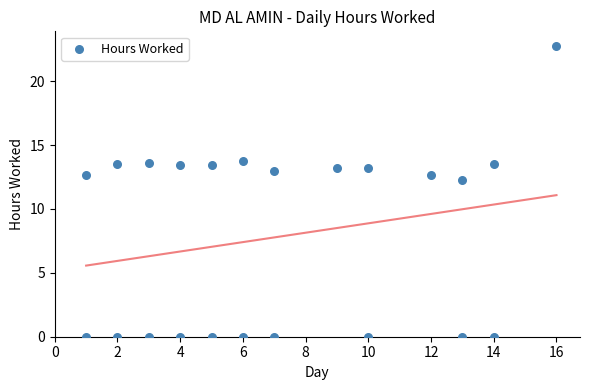

What is the range of Y values (max minus min)?

22.8